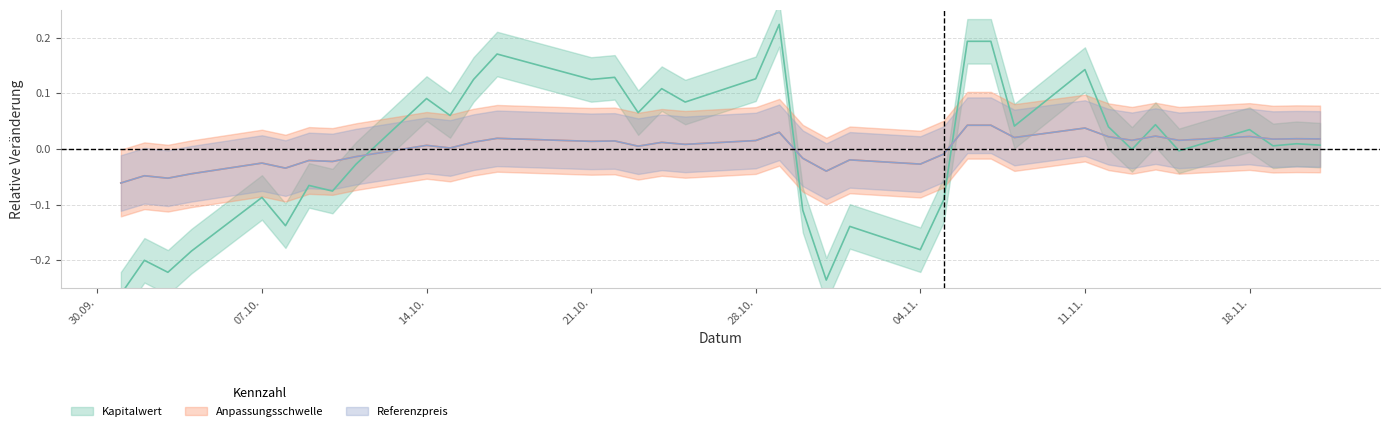

True or false: Kapitalwert has more than 1 points higher than both neighbors.

True